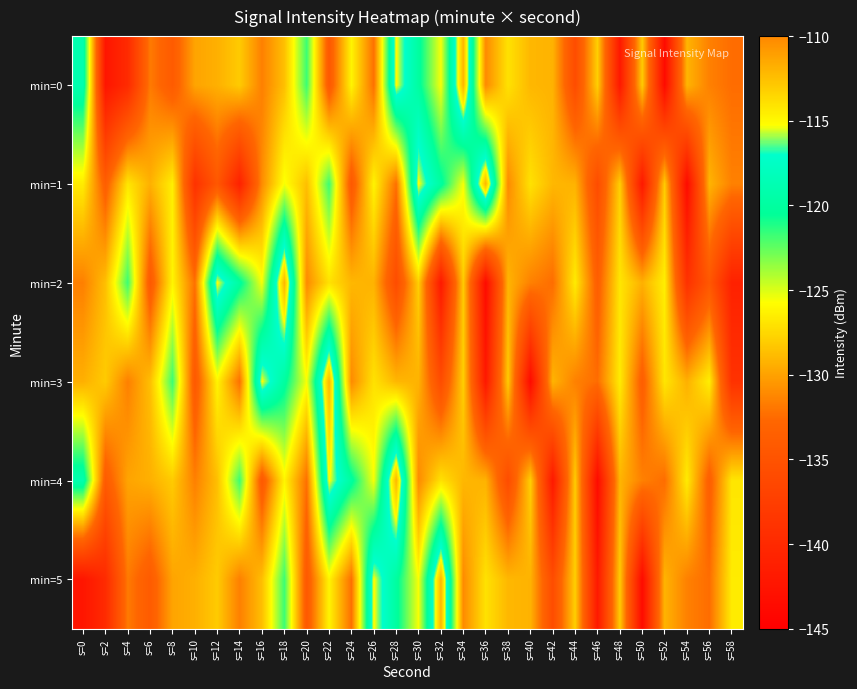

Rank the series at s=20 from lowest to highest value.

min=5, min=4, min=2, min=1, min=3, min=0